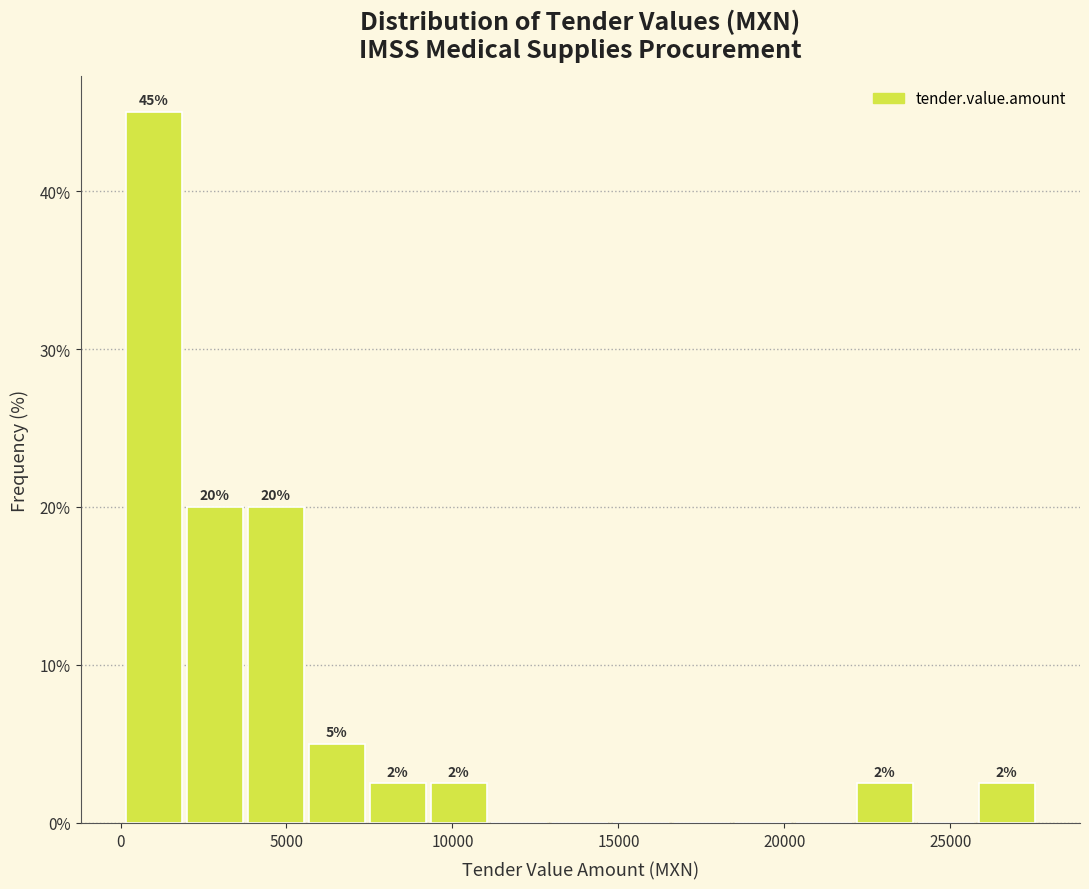

Around what value on the x-axis is the tallest bar? Give the approximate position of its centre, as read against the axis.

1000